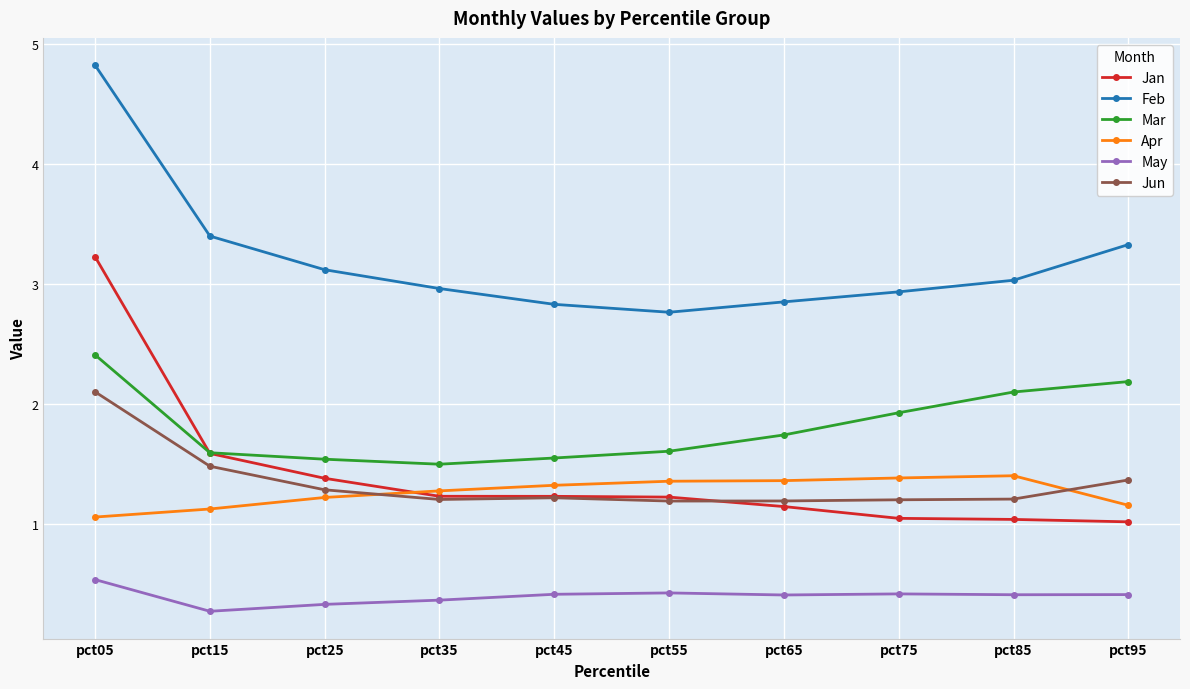

What is the value of the Apr point at the 4th from the left?

1.3